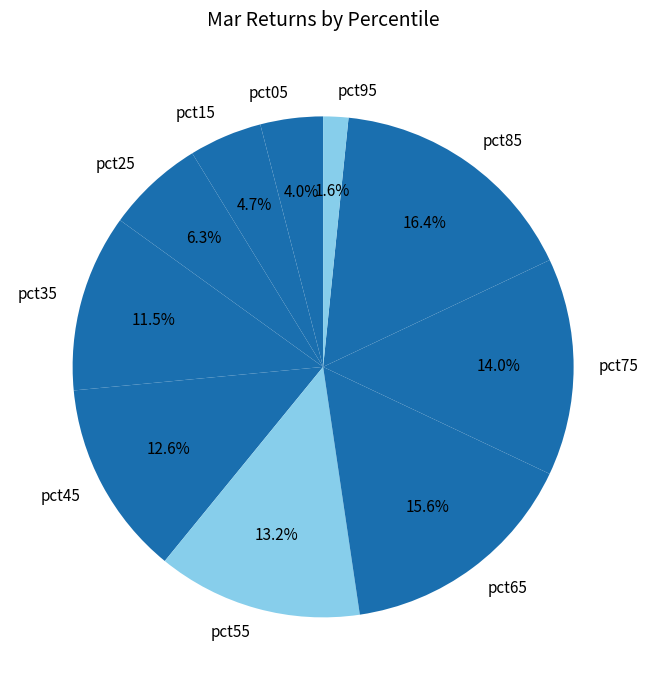

Is there any slice that represents more than half of the pie?

No